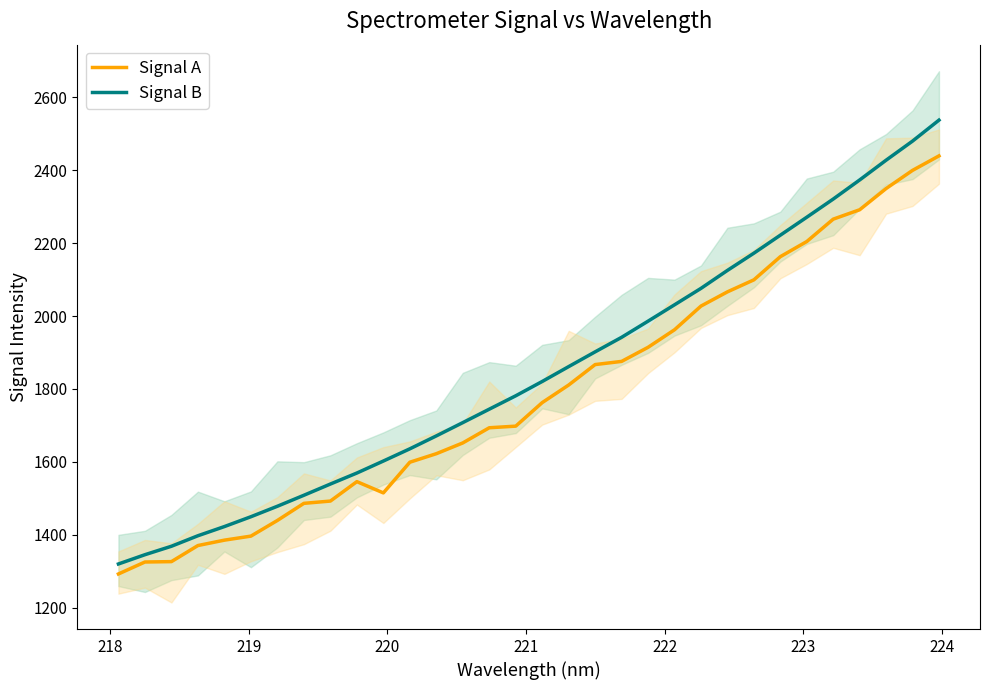

What are all the series names shown in the legend?

Signal A, Signal B